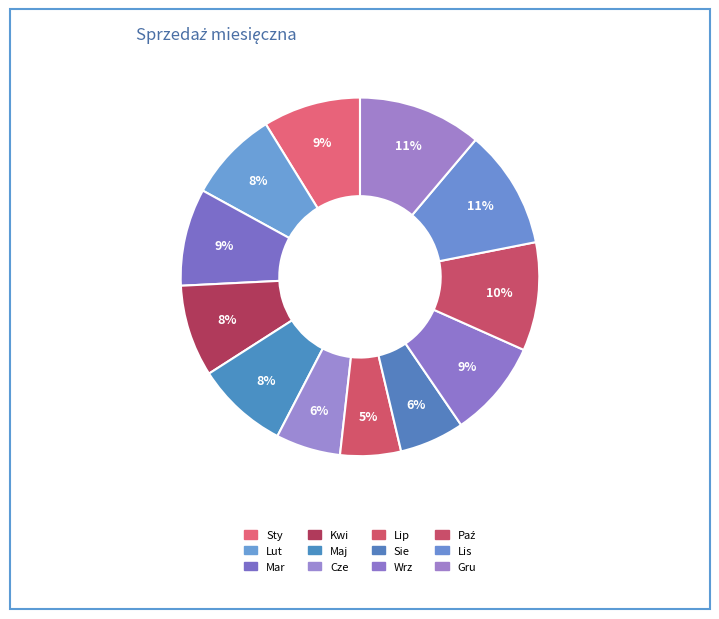

To the nearest percent, what portion does Mar represent?

9%